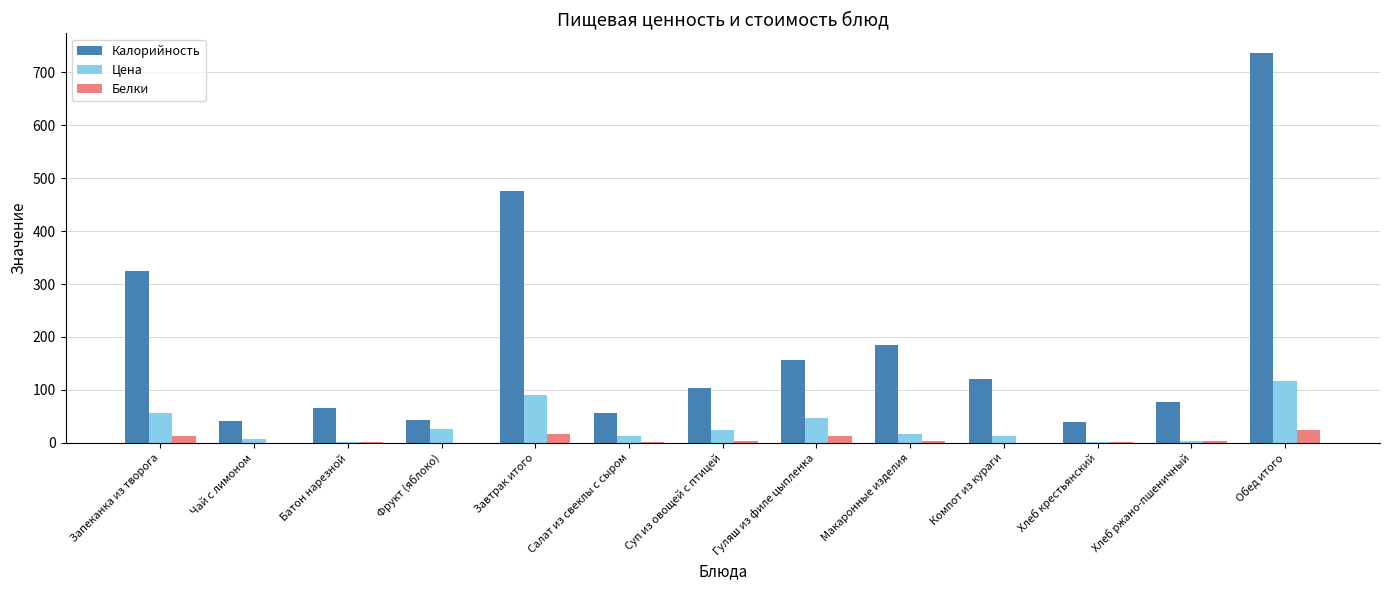

Which category has the highest value across all series?

Обед итого